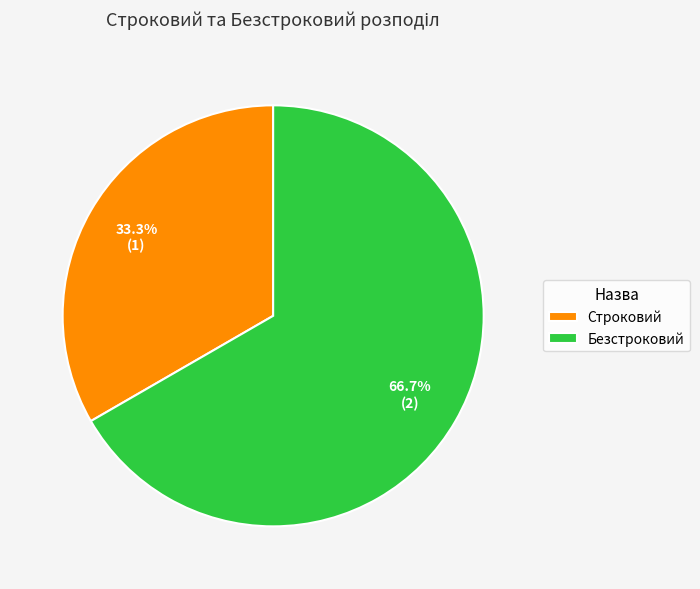

Which has a higher value, Строковий or Безстроковий?

Безстроковий